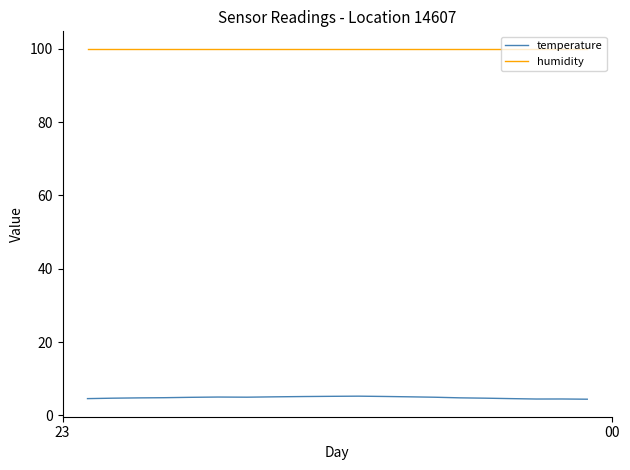

Rank the series by their average value, from lowest to highest.

temperature, humidity